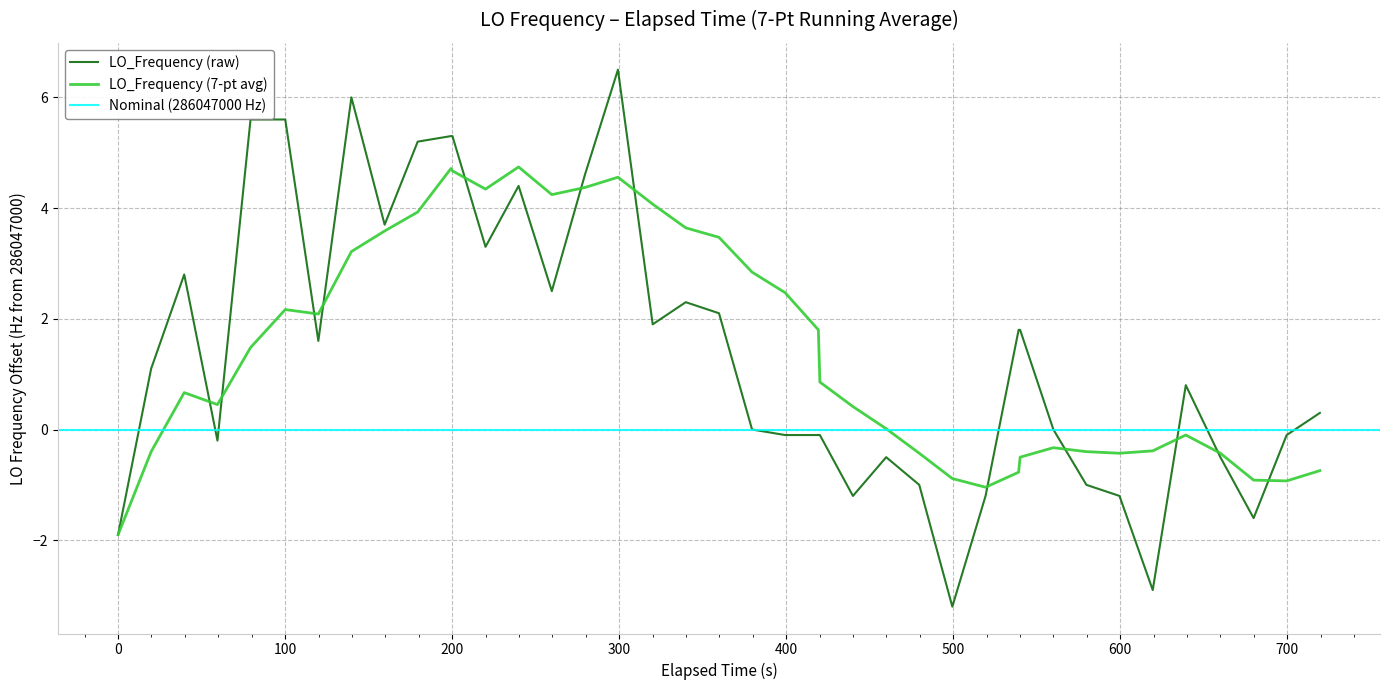

Count the number of categories in the chart.

40